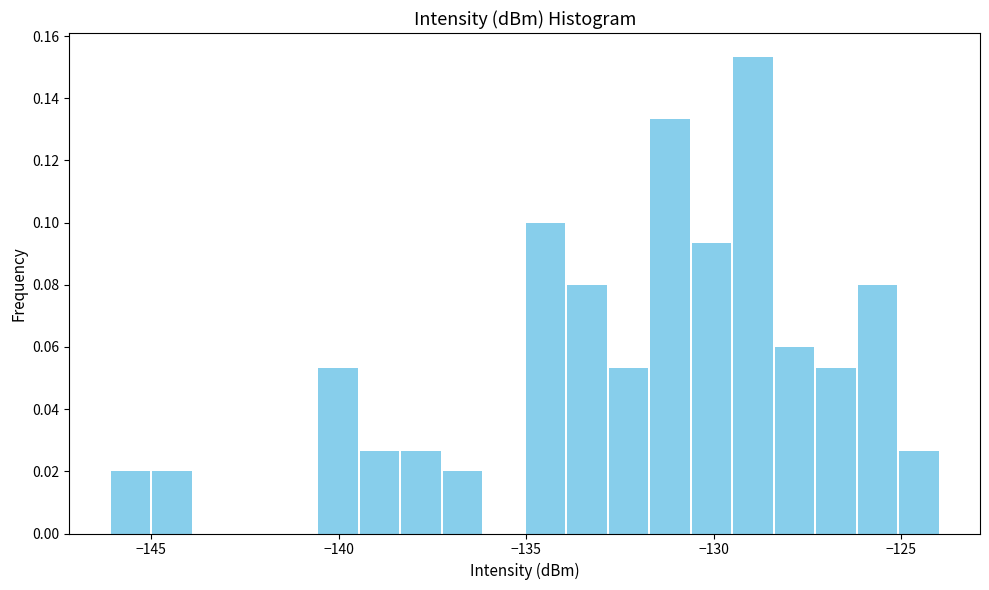

Around what value on the x-axis is the tallest bar? Give the approximate position of its centre, as read against the axis.

-129.0